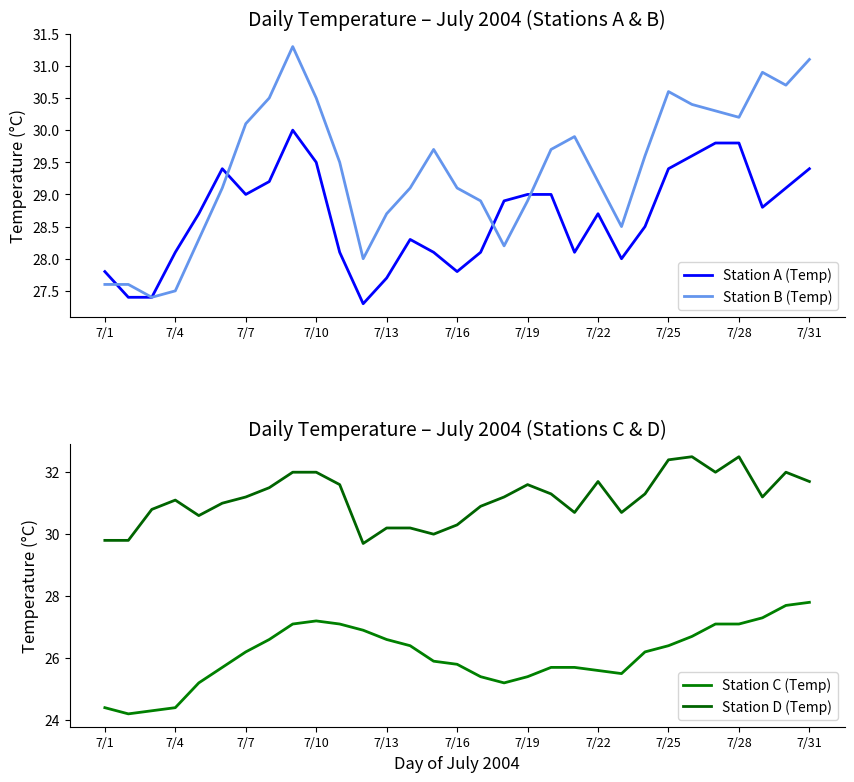

How many interior local peaks does the Station C (Temp) series have?

1